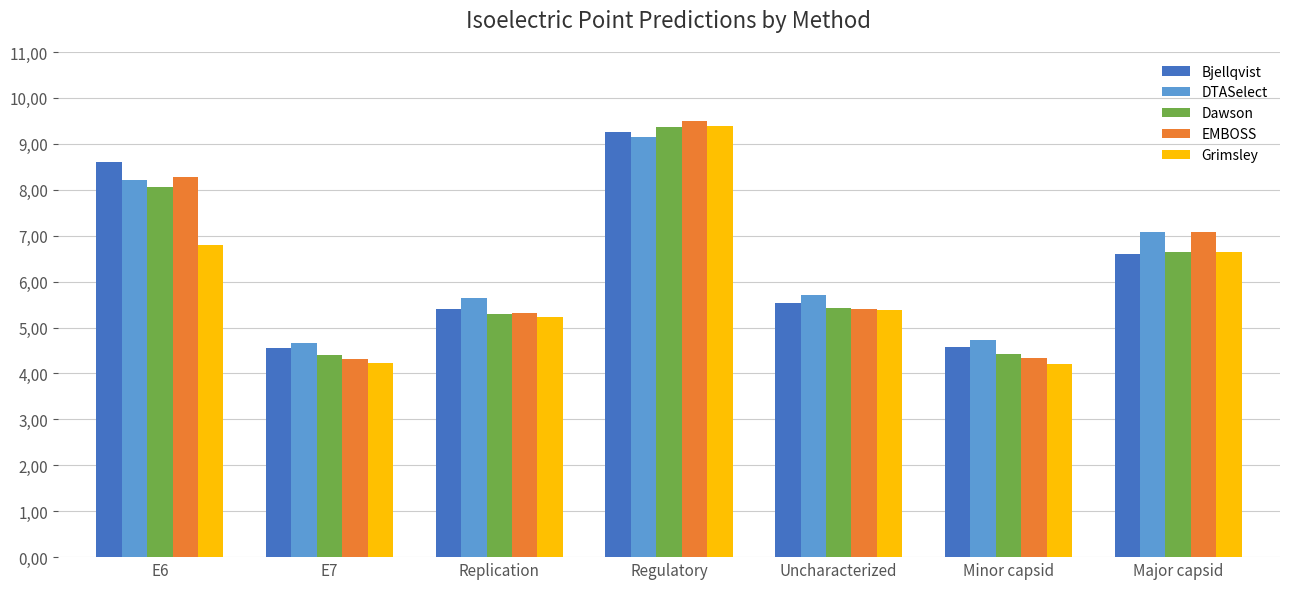

At Minor capsid, list the series in order from smallest to largest.

Grimsley, EMBOSS, Dawson, Bjellqvist, DTASelect